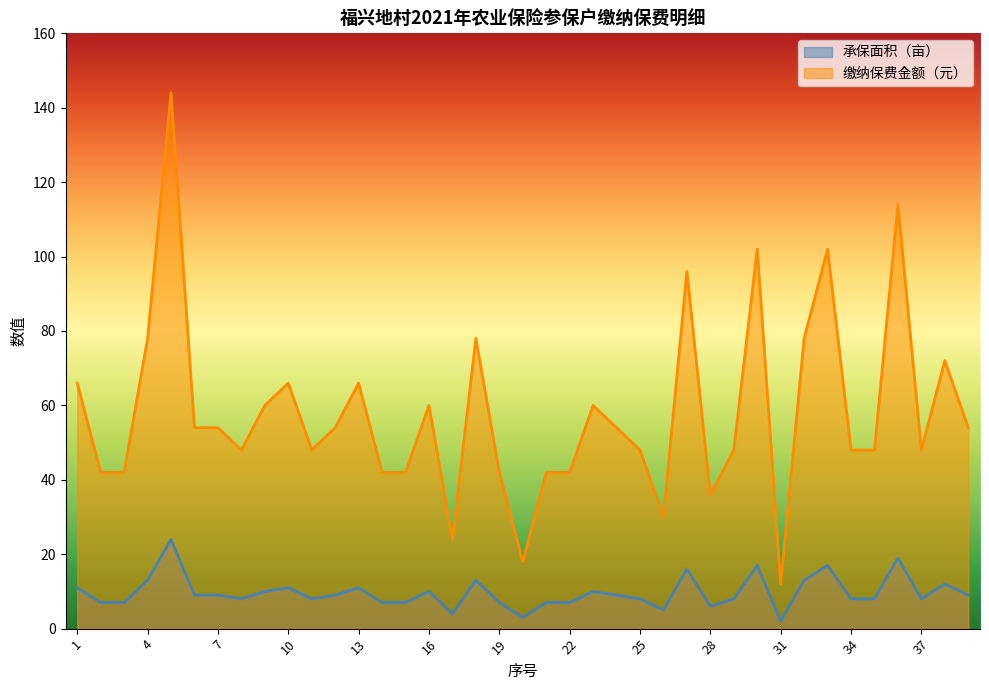

How many data points in 承保面积（亩） are less than 9?

19